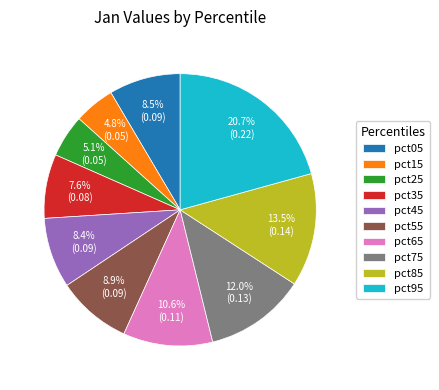

How many slices are in this pie chart?

10